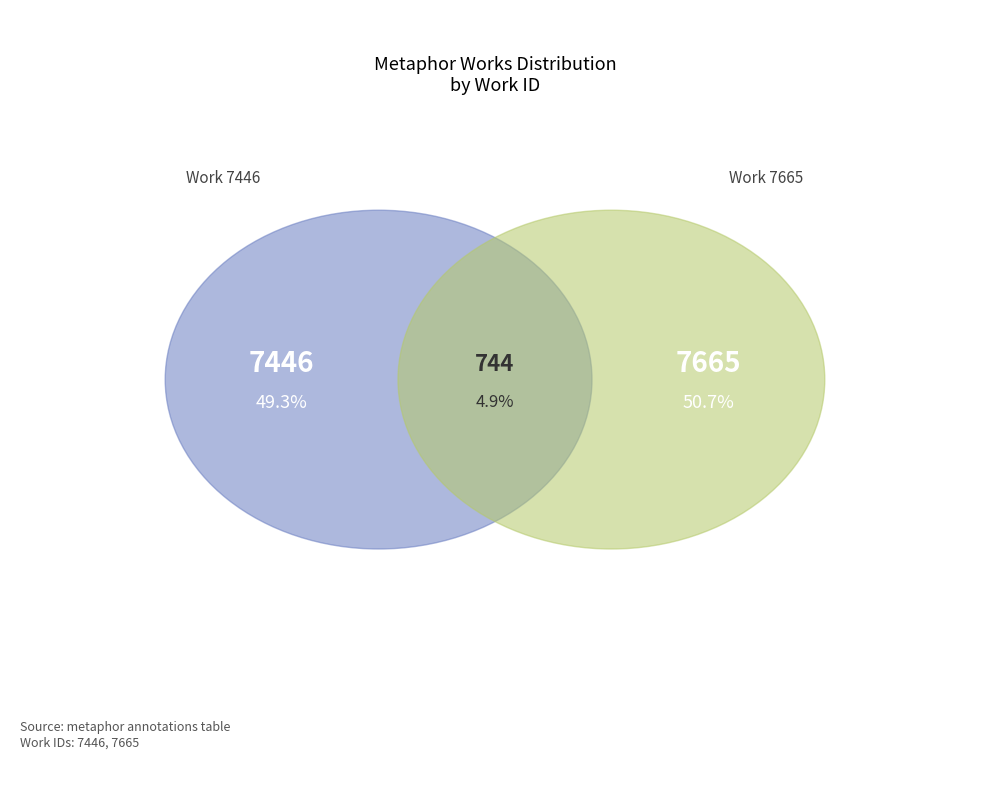

Count the number of slices in the pie.

2